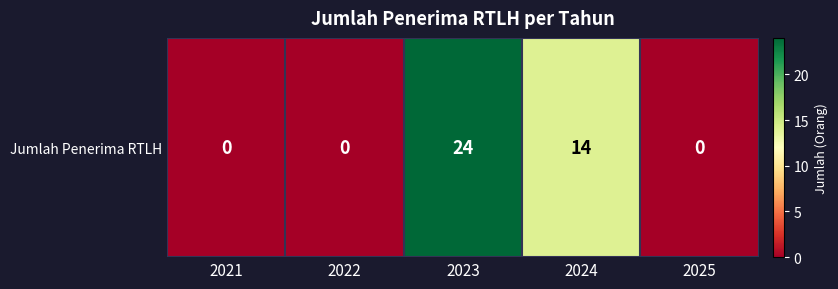

What is the maximum value shown in the chart?

24